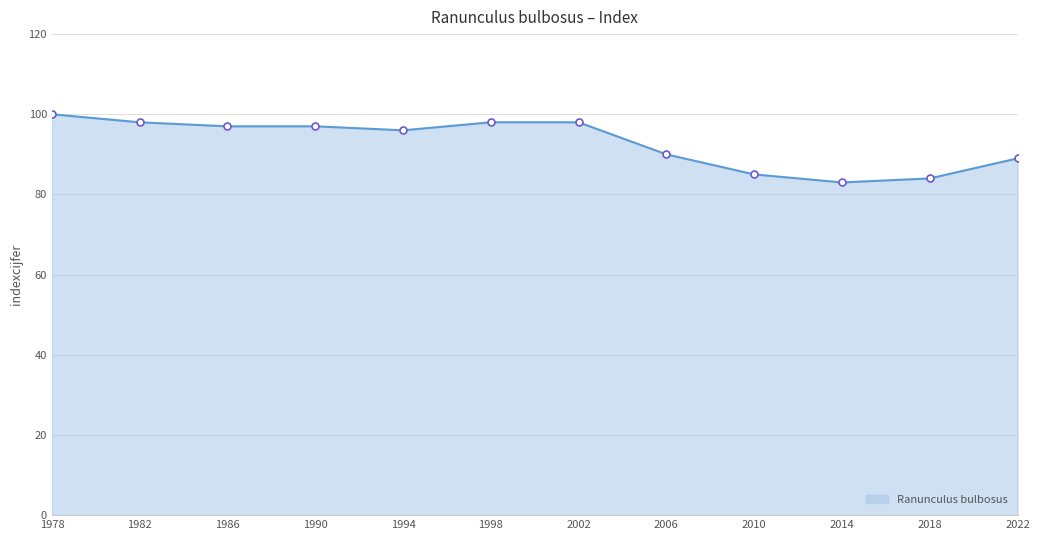

How many series are shown in this chart?

1